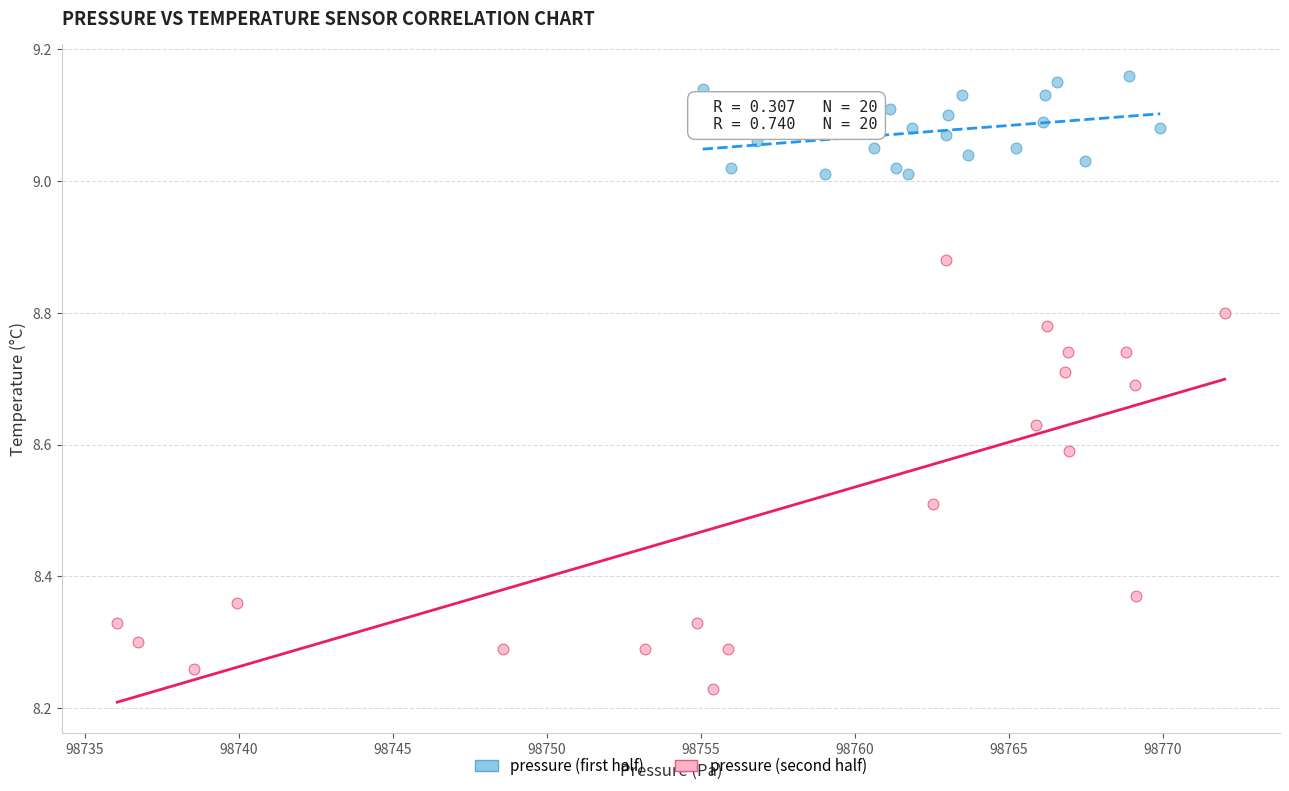

Which series has the widest spread of Y values?

pressure (second half)